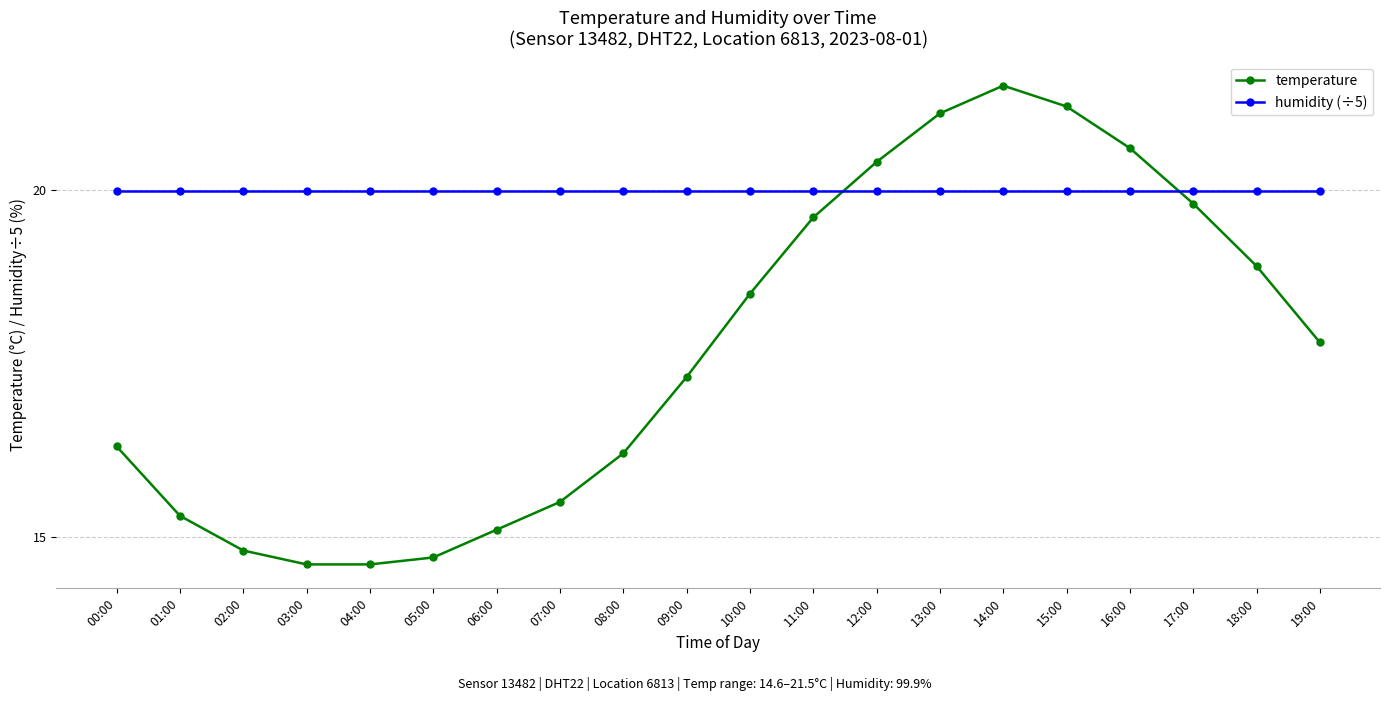

What is the difference between the temperature values at 11:00 and 10:00?

1.1